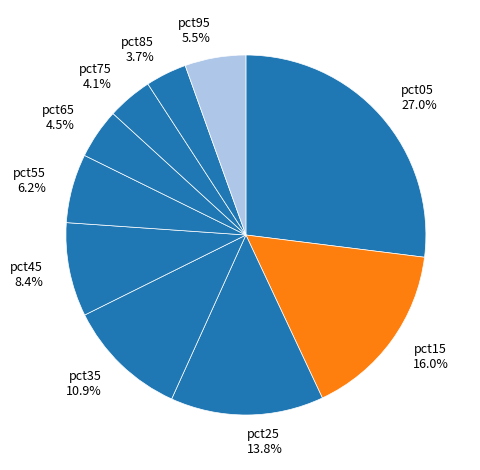

What percentage is NOT represented by pct65 4.5%?

95.5%